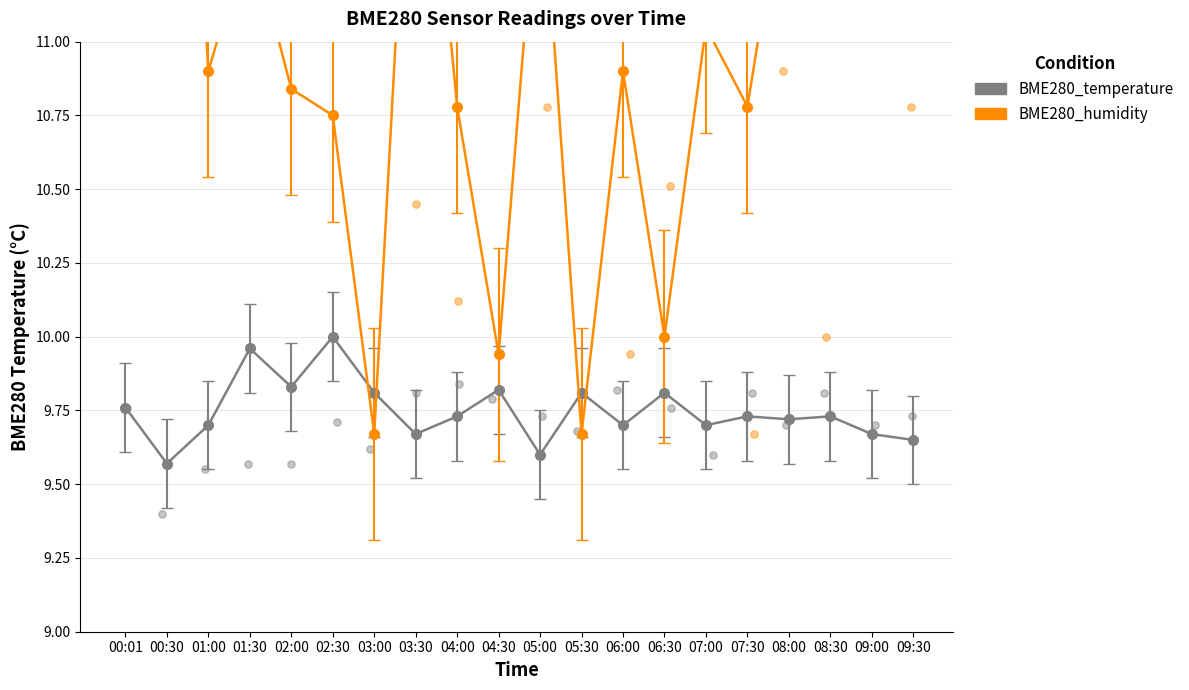

At how many categories does at least one series exceed 12?

5